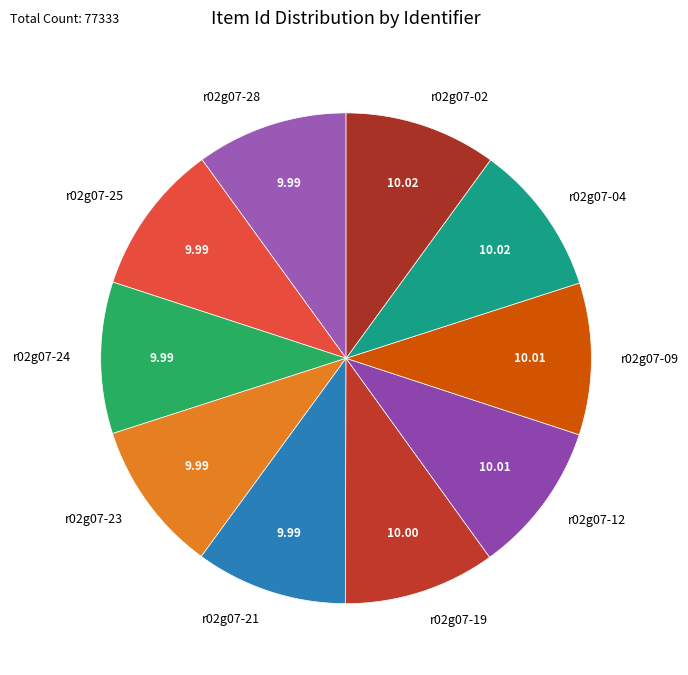

How many segments does this pie chart have?

10